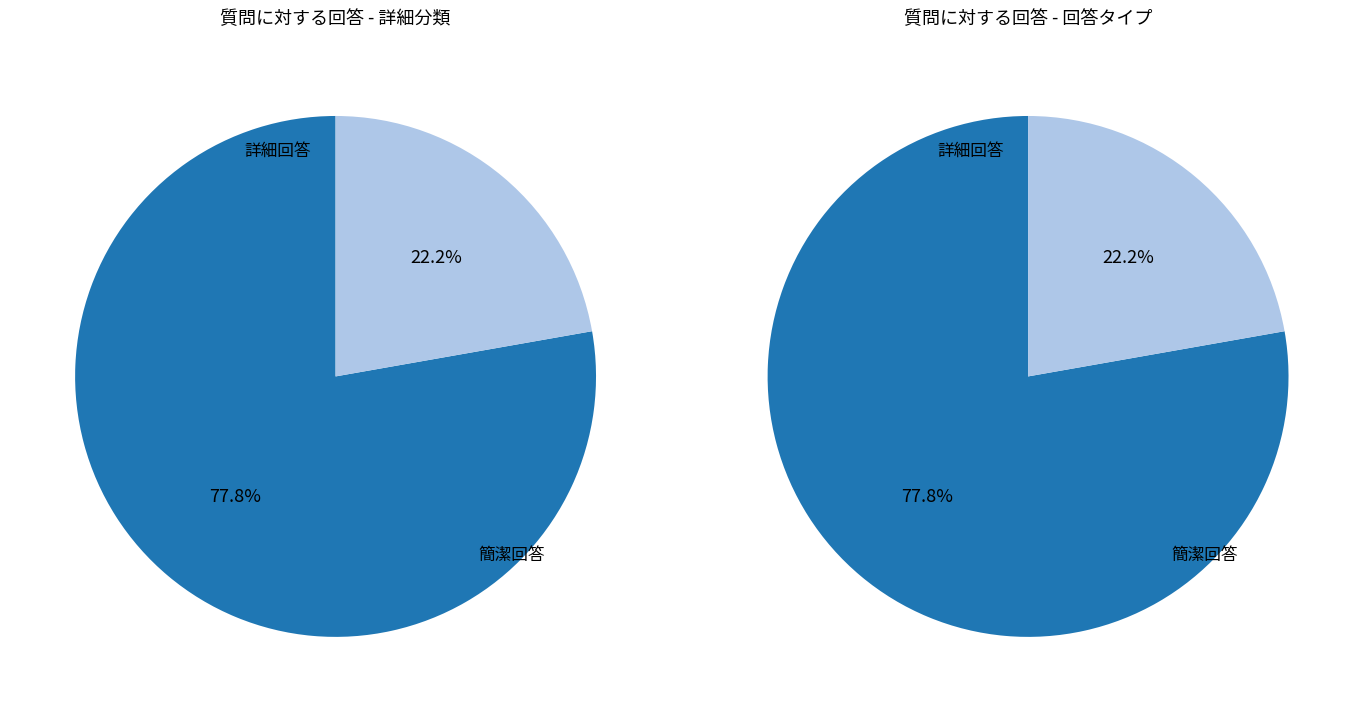

Does 1 account for over 50% of the chart?

No